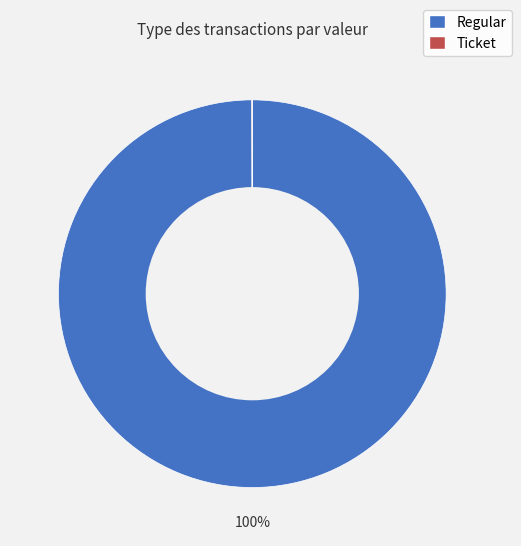

Is Regular the majority of the pie?

Yes